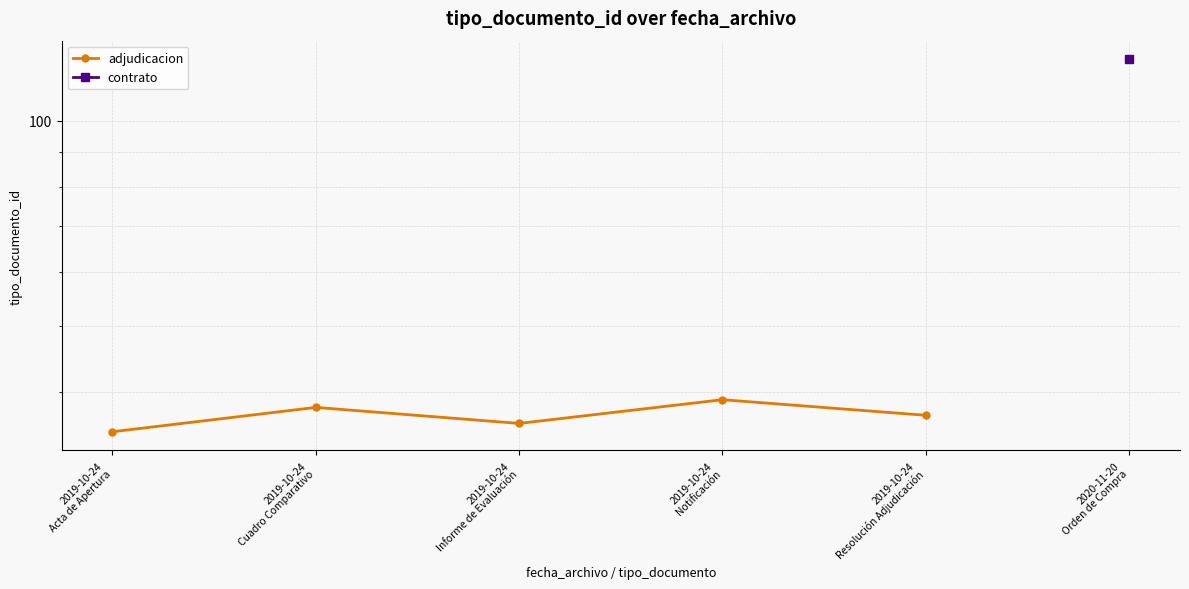

Rank the categories by value from highest to lowest.

2019-10-24
Notificación, 2019-10-24
Cuadro Comparativo, 2019-10-24
Resolución Adjudicación, 2019-10-24
Informe de Evaluación, 2019-10-24
Acta de Apertura